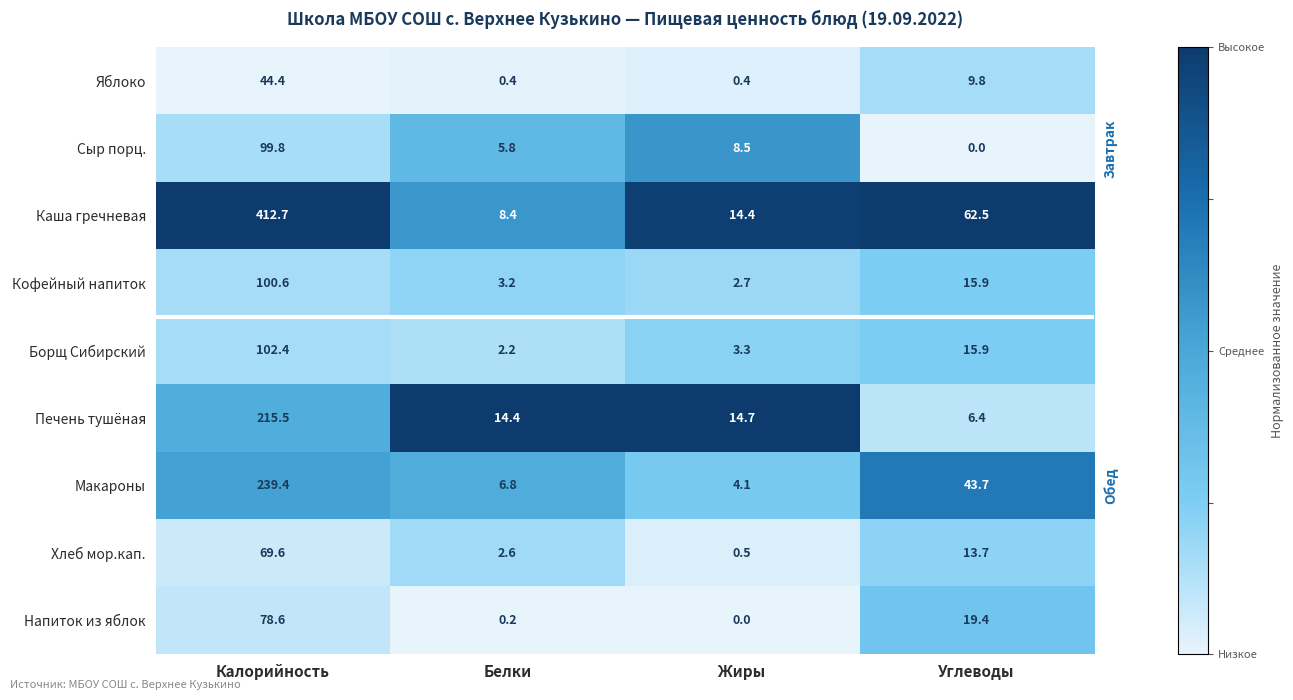

Which series has the widest spread of values?

Каша гречневая